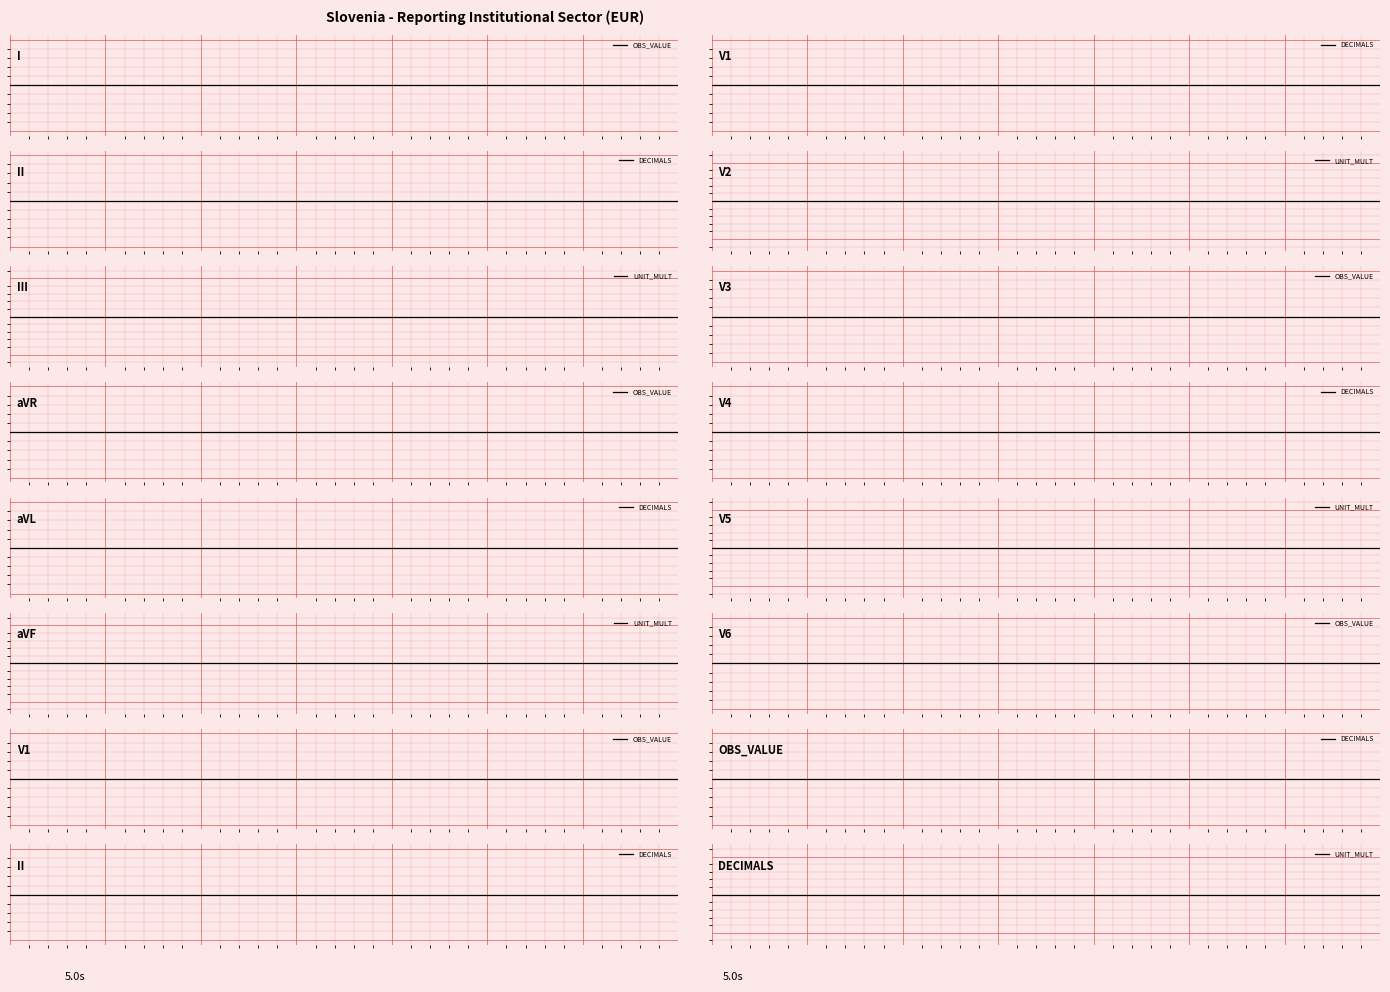

True or false: UNIT_MULT and OBS_VALUE cross at least once.

False